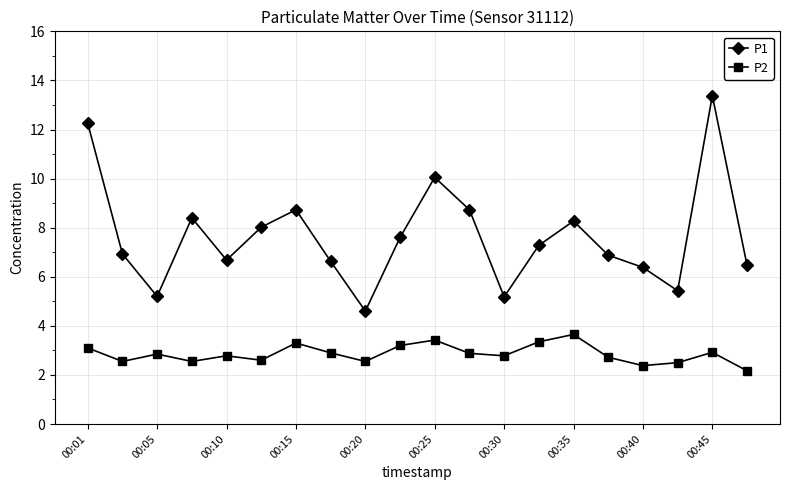

What is the sum of all P1 values?

153.1